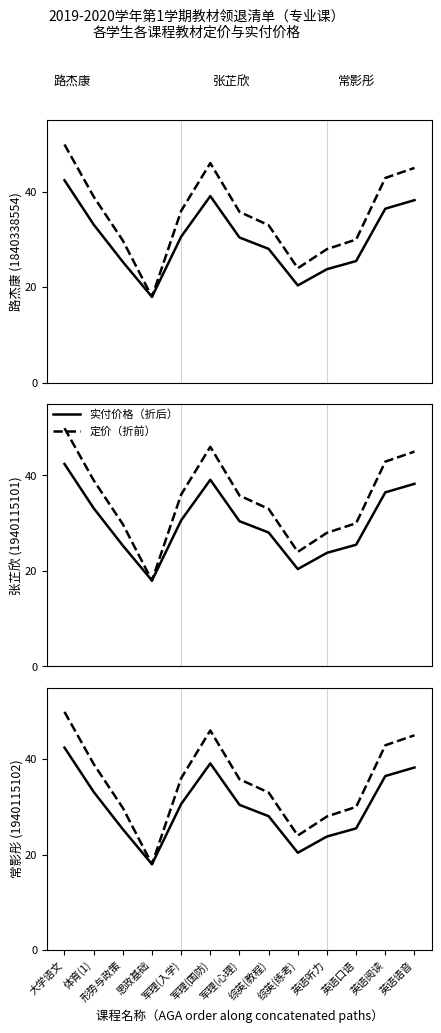

What are all the series names shown in the legend?

实付价格（折后）, 定价（折前）